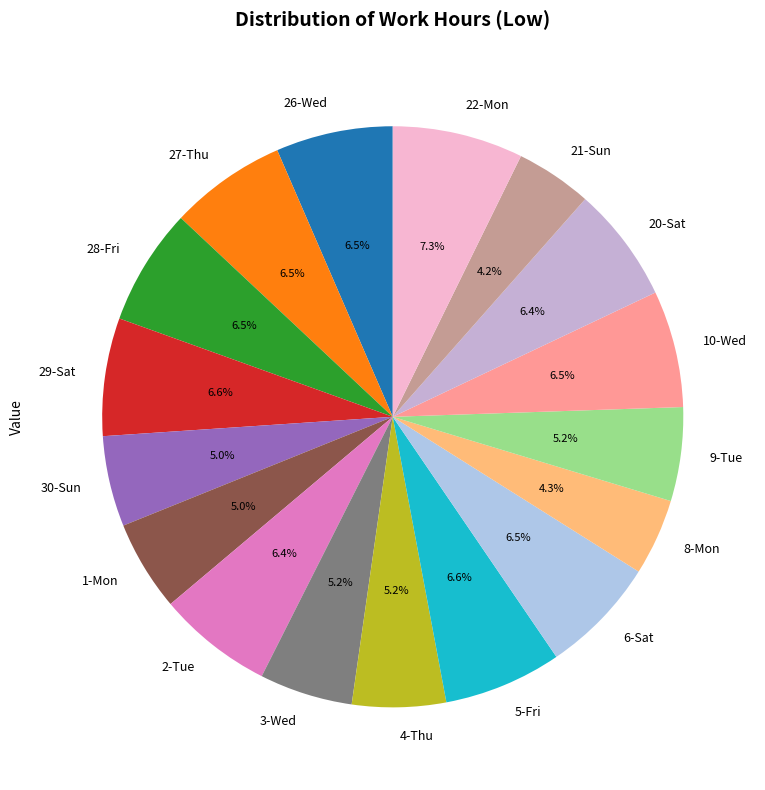

To the nearest percent, what percentage of the pie is 20-Sat?

6%